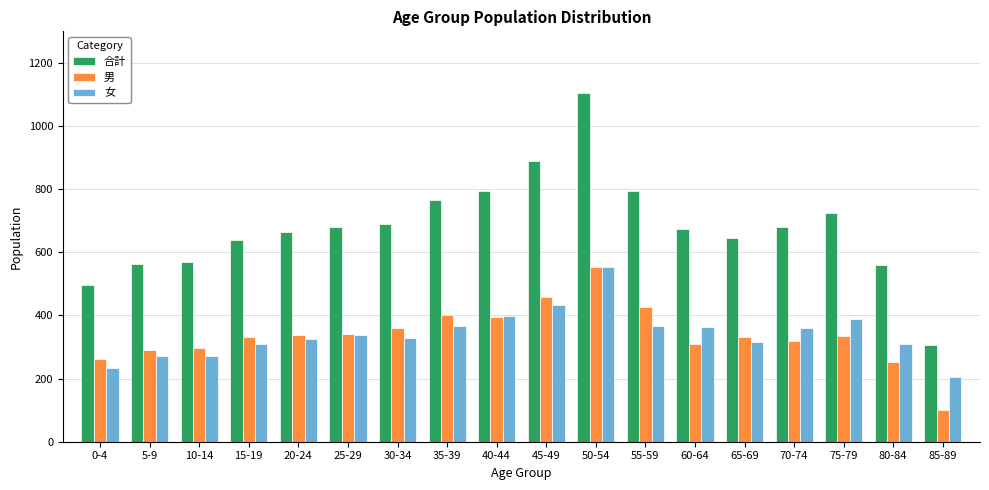

Which series has the largest total across all categories?

合計